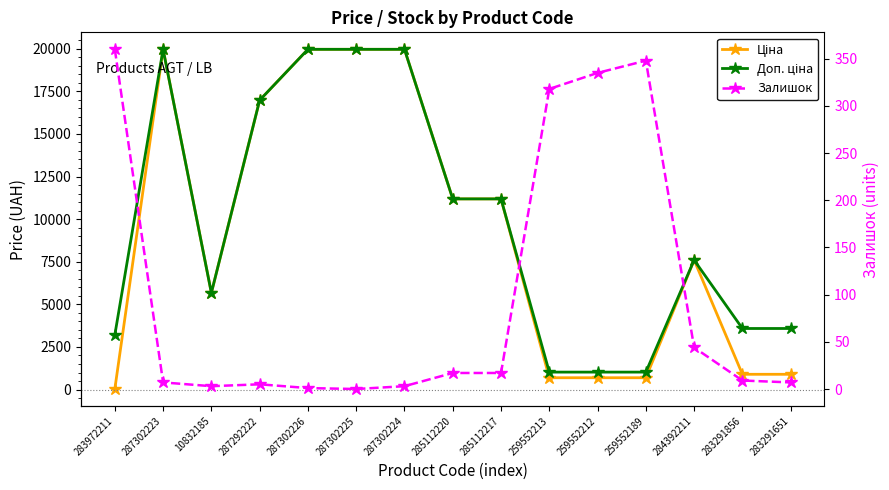

At which label is Ціна closest to 9998?

285112220